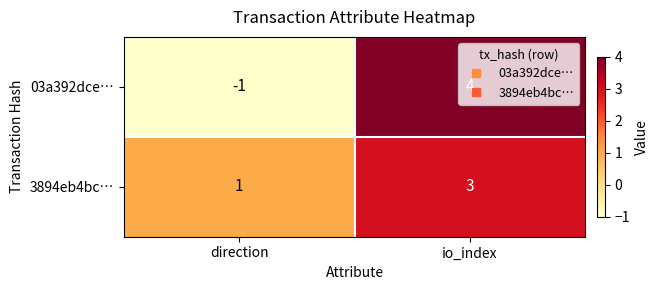

At which label does 3894eb4bc… reach its minimum?

direction